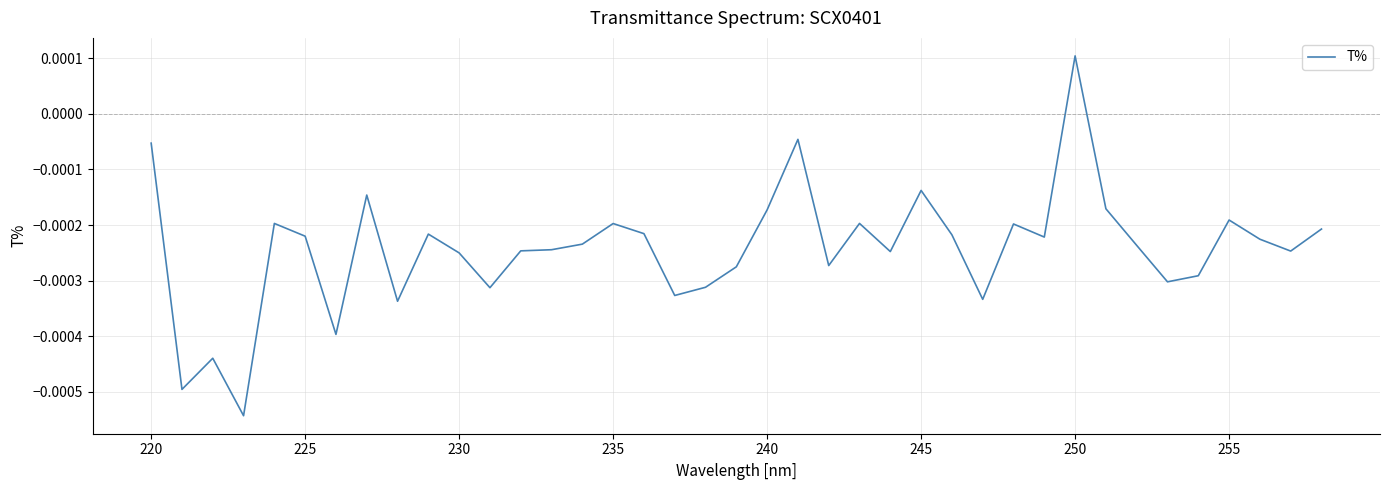

Which label corresponds to the largest value in the chart?

250